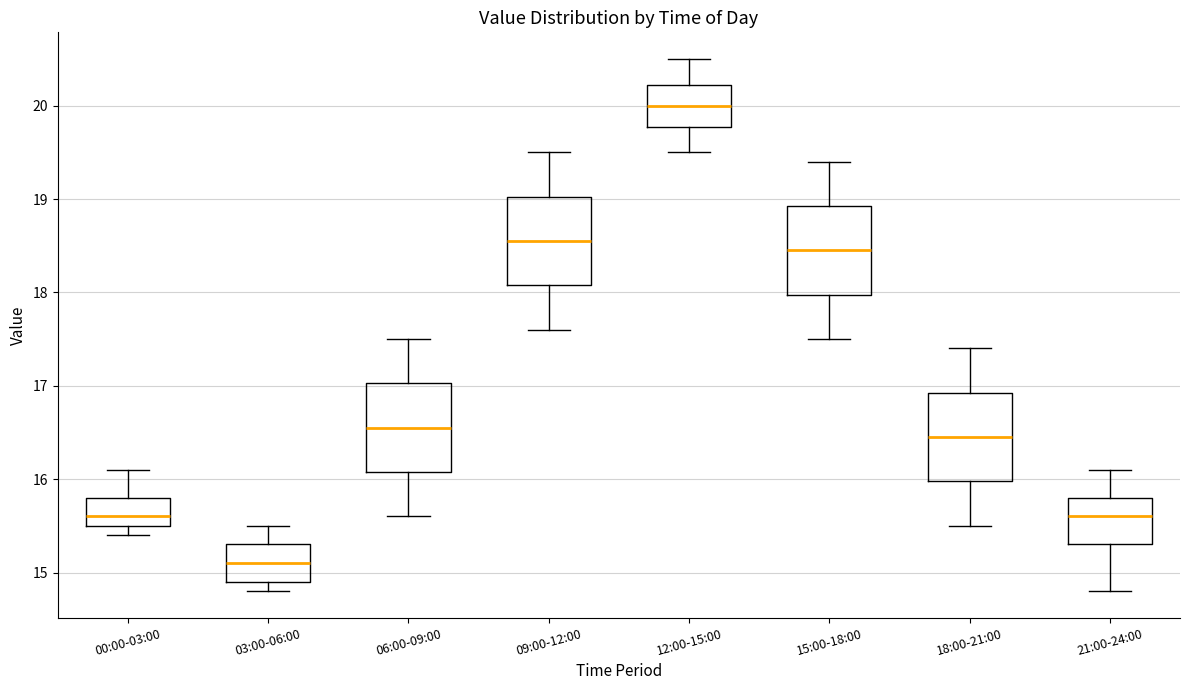

Which box has the highest median line?

12:00-15:00